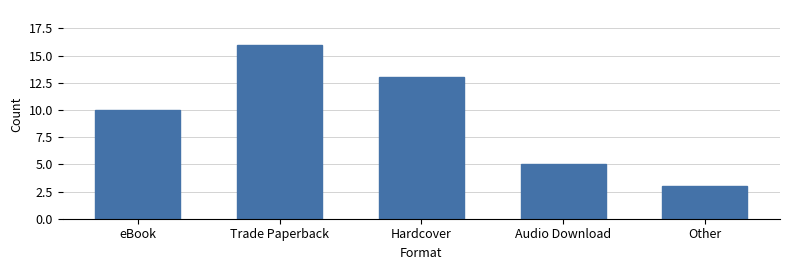

Is it true that the value at Audio Download is 5?

True